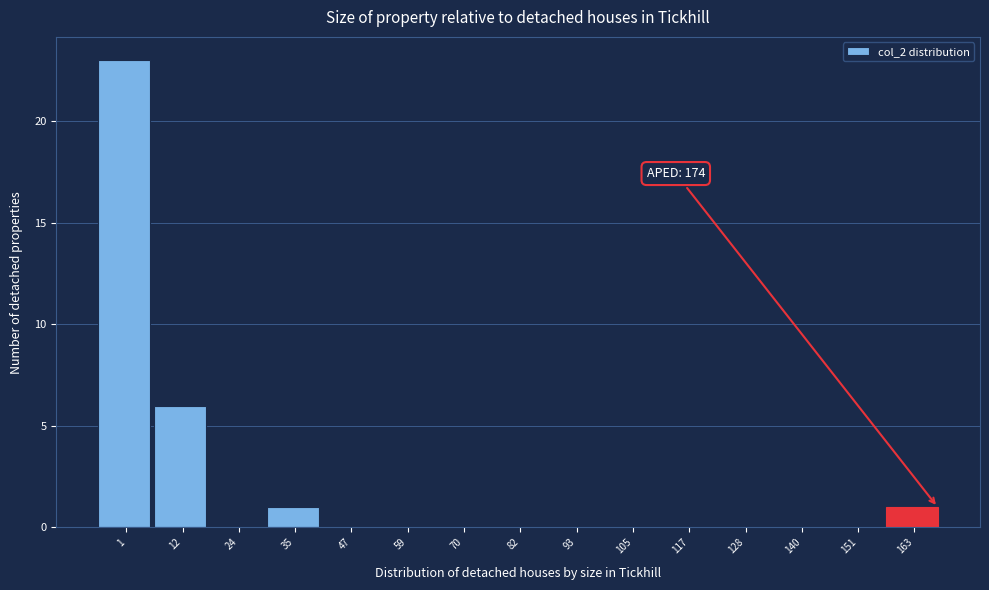

Reading right to left, list all the values displayed in this chart.

163=1	151=0	140=0	128=0	117=0	105=0	93=0	82=0	70=0	59=0	47=0	35=1	24=0	12=6	1=23